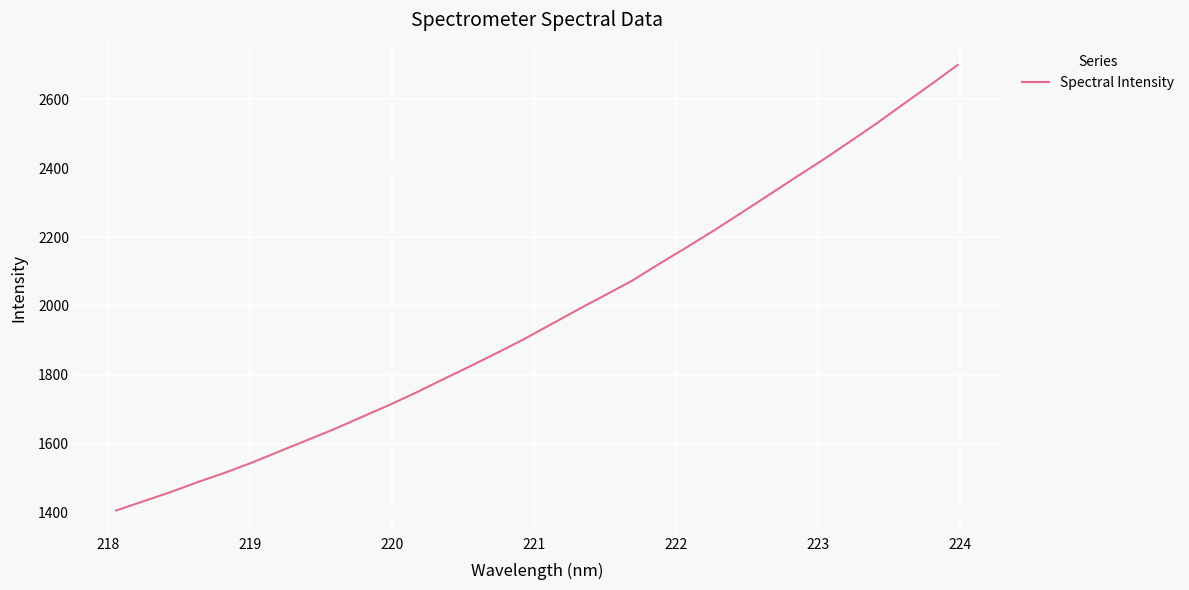

What is the maximum value shown in the chart?

2699.8